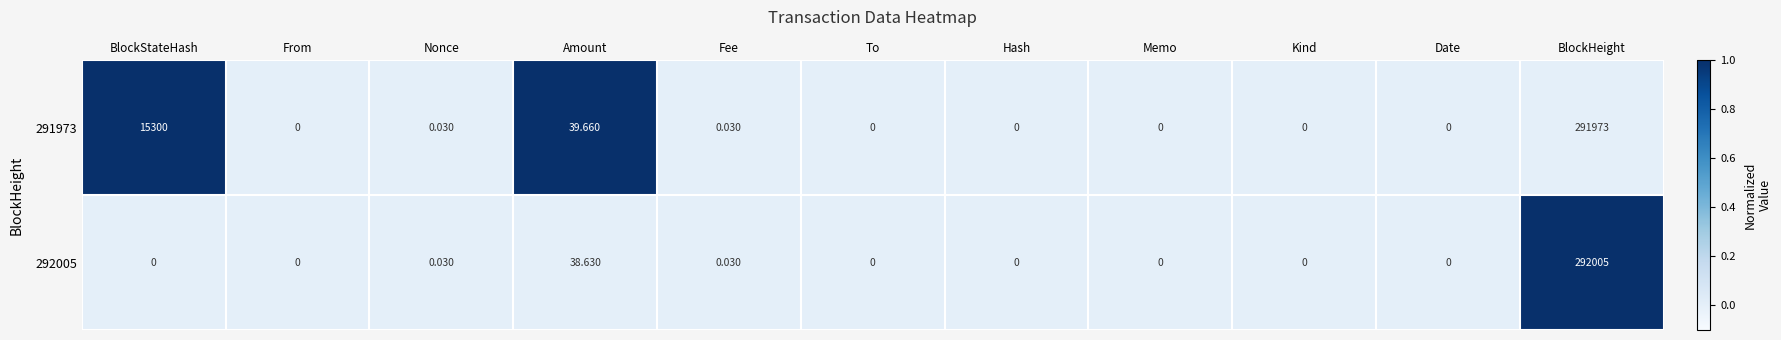

Is the value of 291973 at Nonce greater than the value of 292005 at Amount?

No